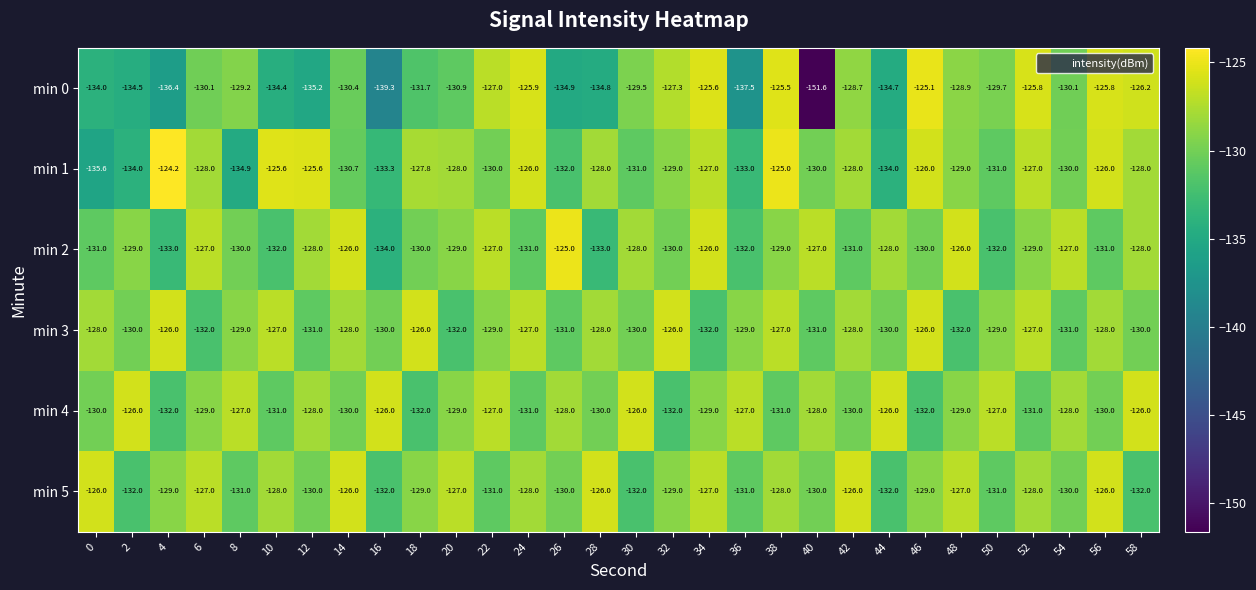

What is the spread (max minus min) of values at 10?

8.8